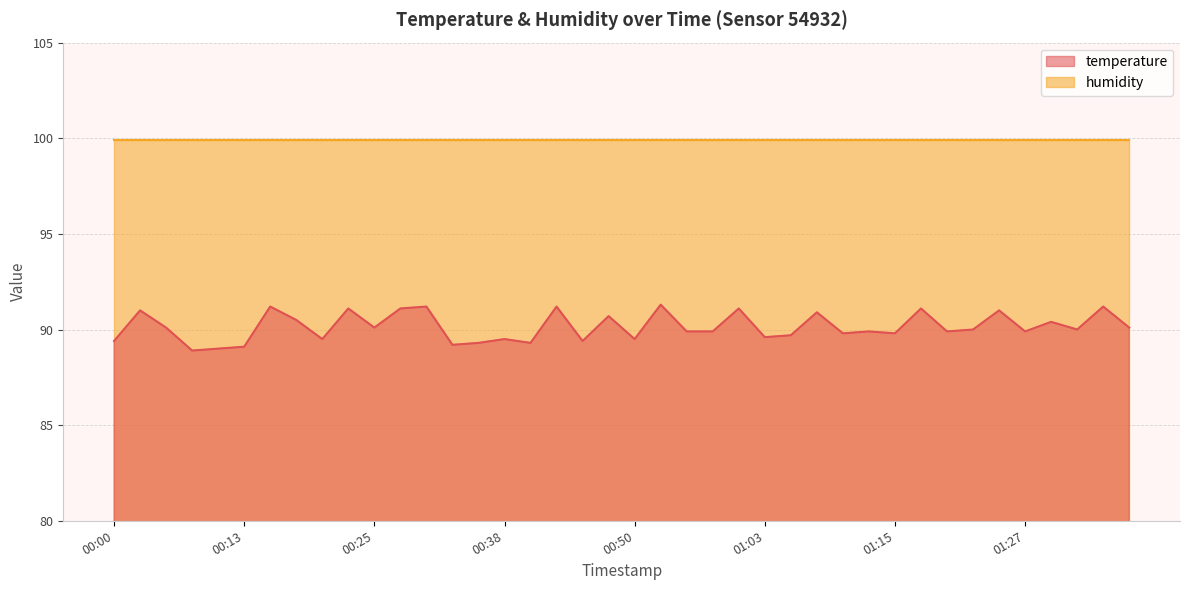

Where does the data first go above 90?

00:03